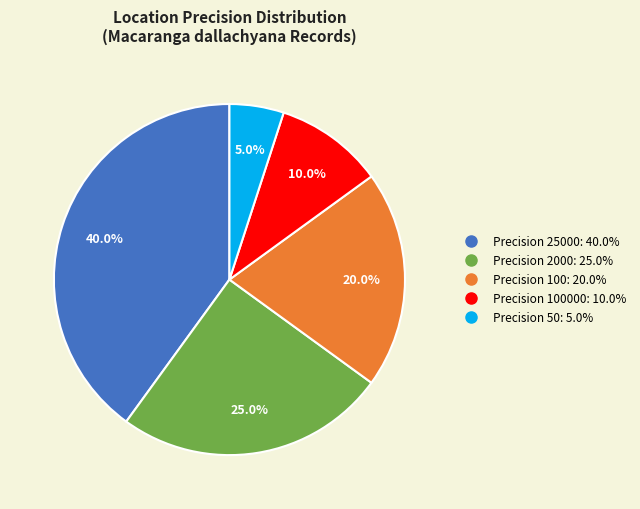

Is there a majority slice in this chart?

No